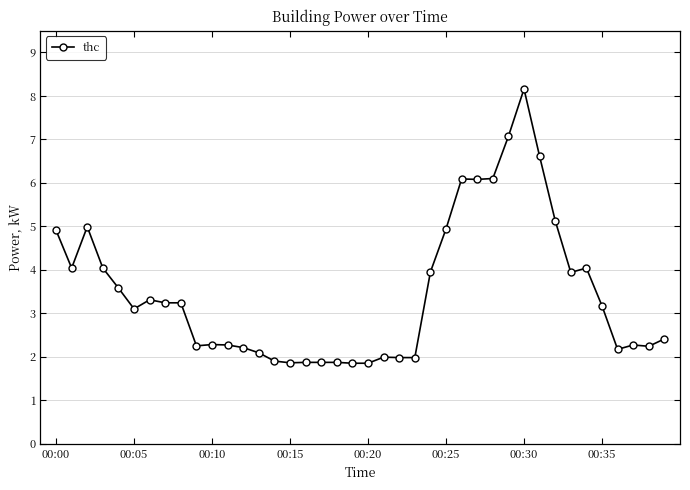

What is the average value?

3.5